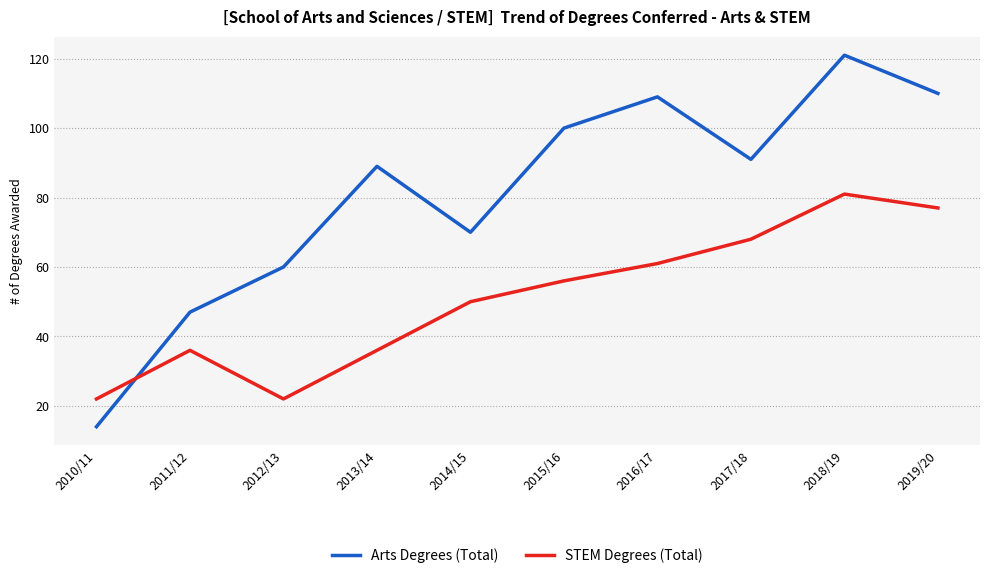

Where does the Arts Degrees (Total) series first go above 91?

2015/16